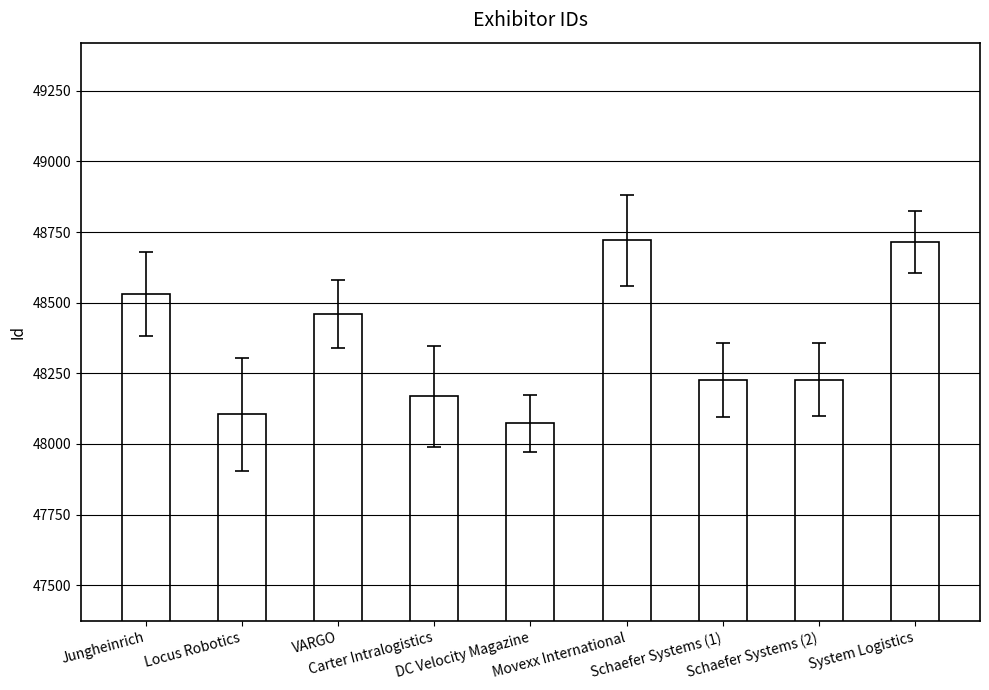

What is the minimum value shown in the chart?

48073